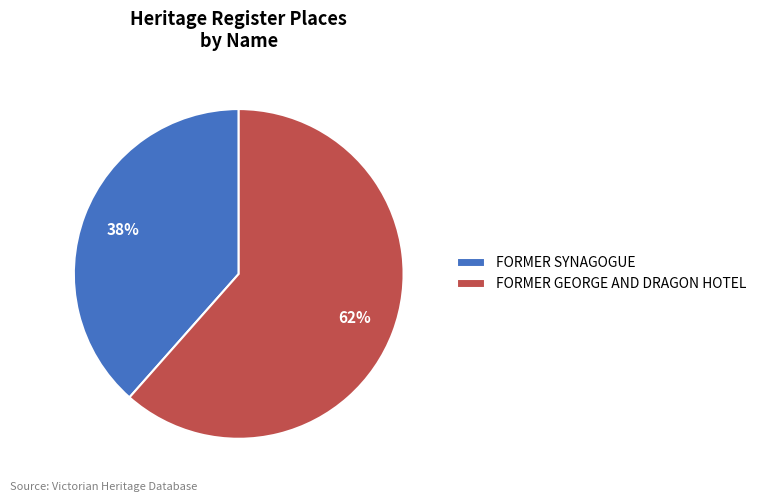

Which slice is the largest?

FORMER GEORGE AND DRAGON HOTEL